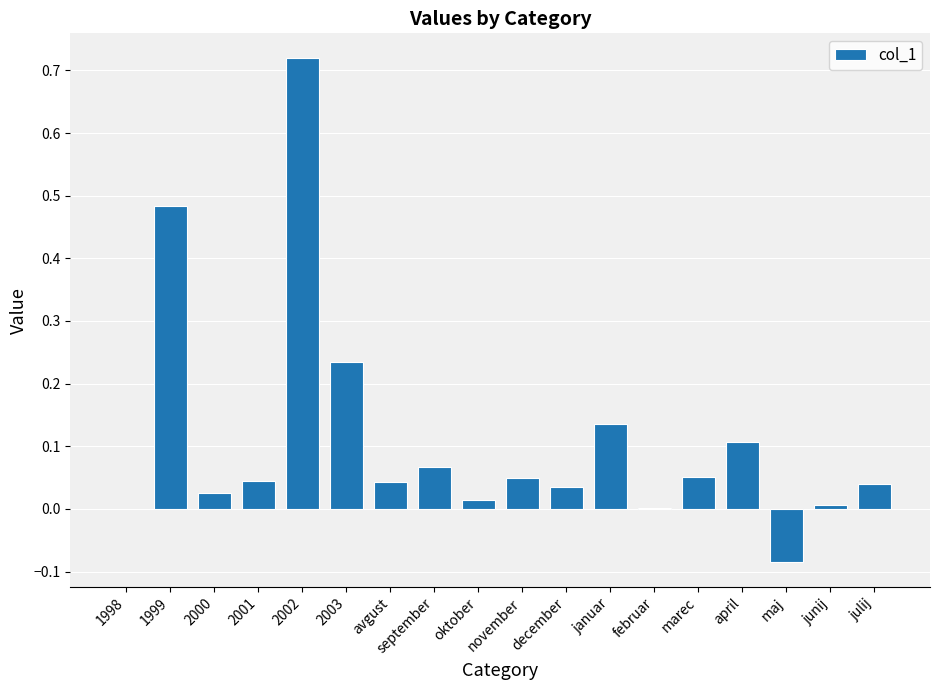

What is the sum of all values?

2.0